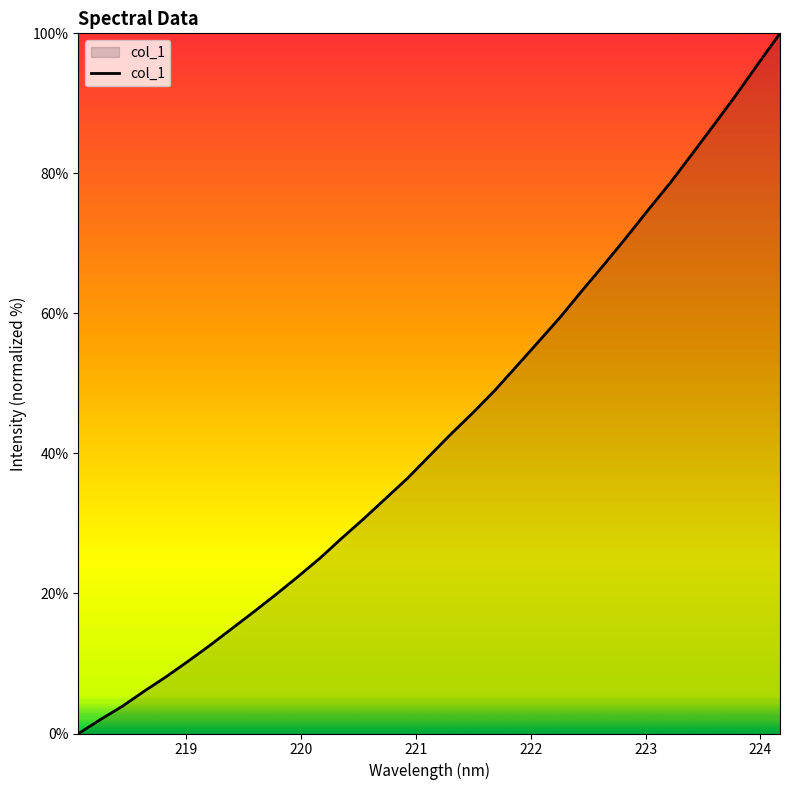

What is the difference between the maximum and minimum values?

100.0